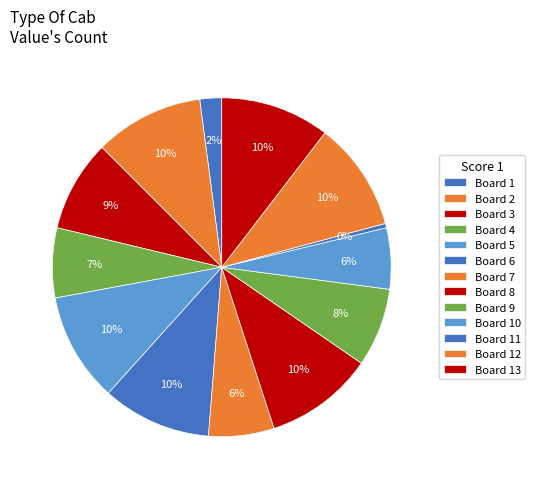

How many segments does this pie chart have?

13